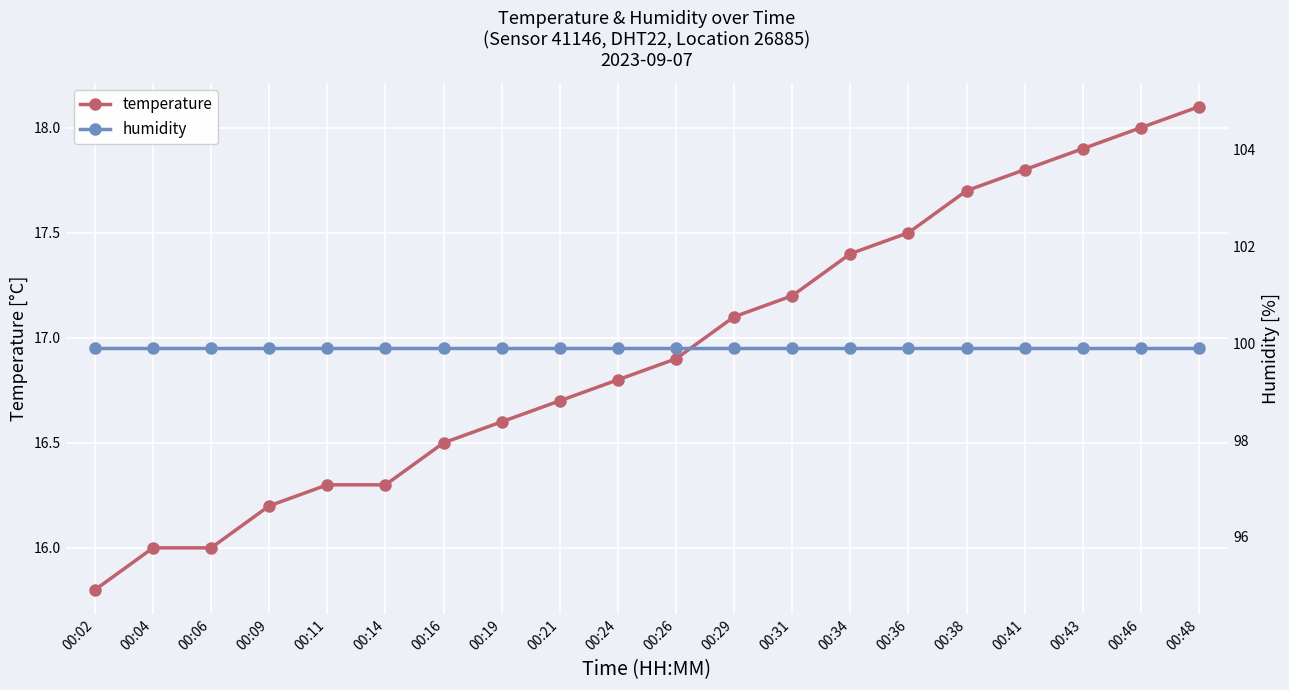

Does the chart display data point markers on the line(s)?

Yes